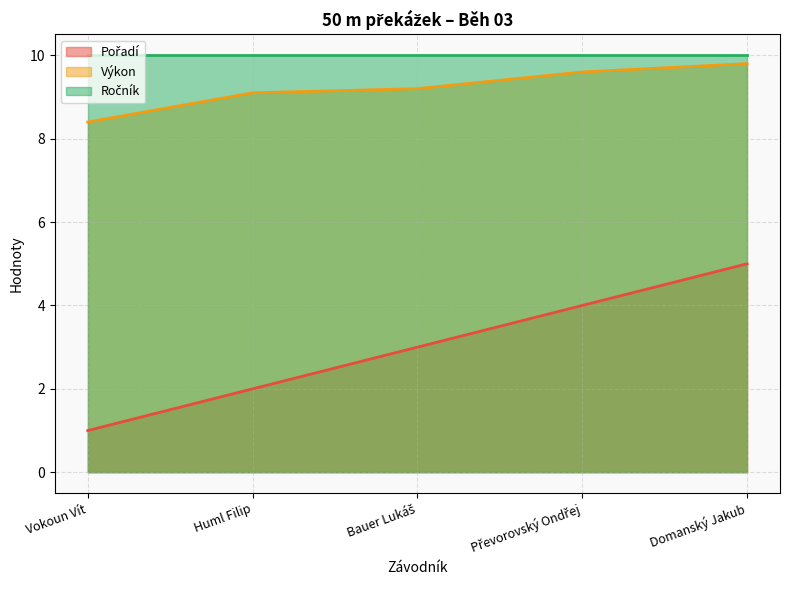

True or false: Pořadí has more than 0 interior local peaks.

False